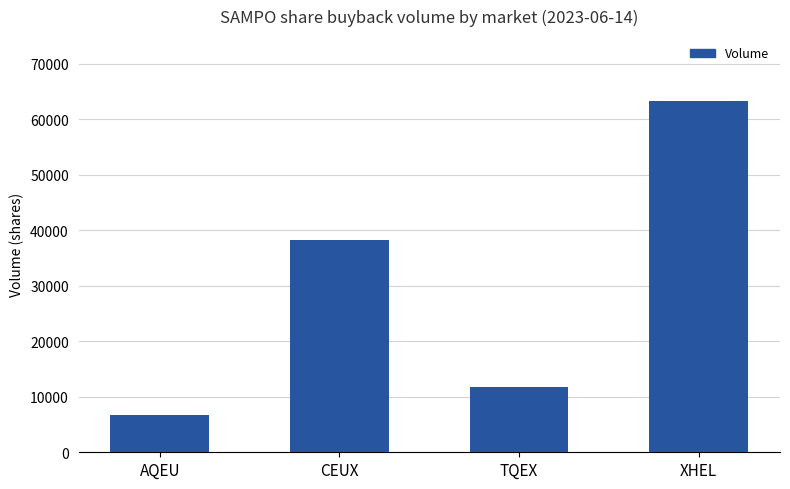

Rank the categories by value from highest to lowest.

XHEL, CEUX, TQEX, AQEU